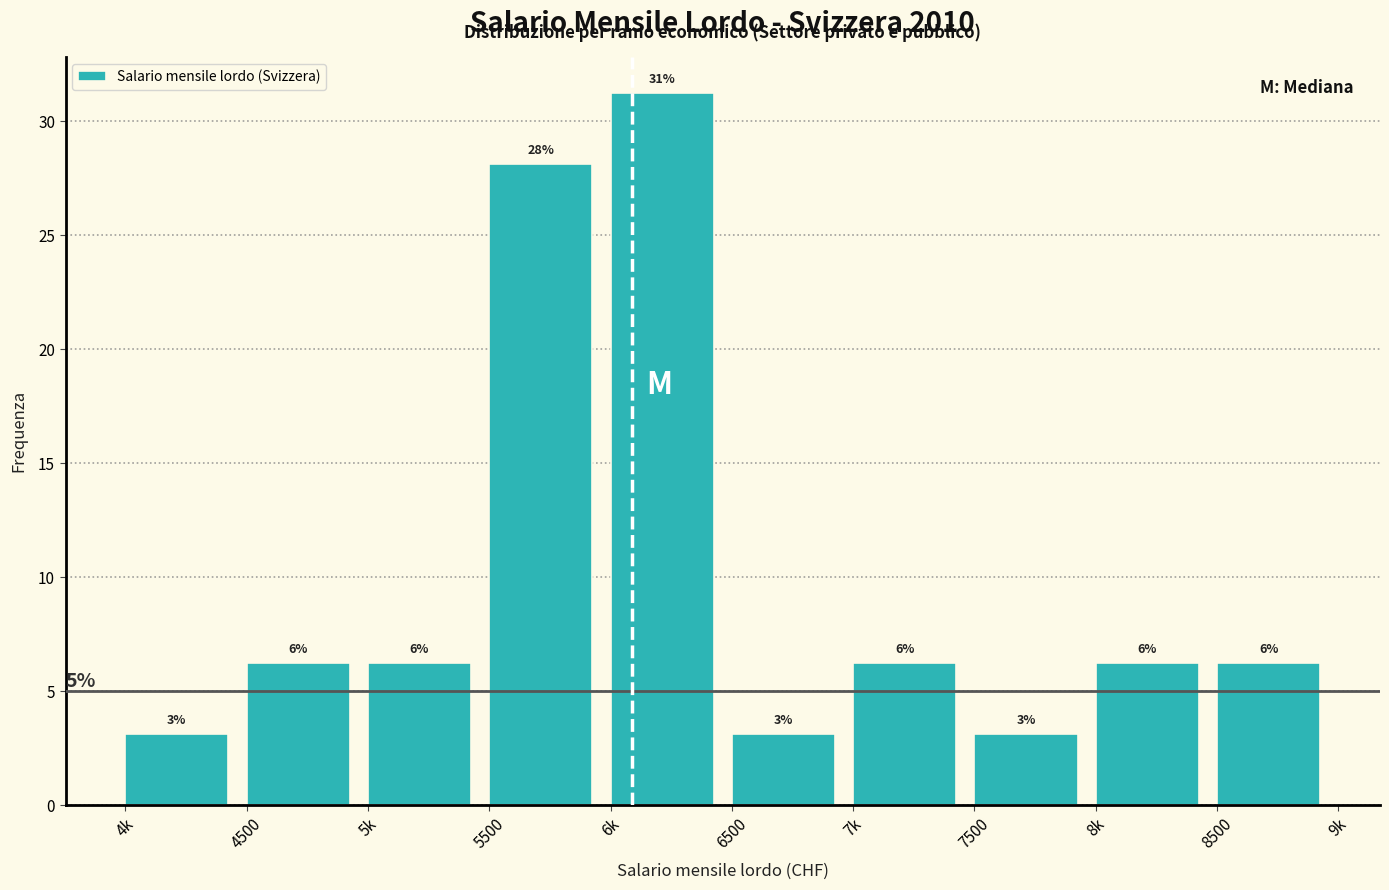

How many bars are there in total?

10